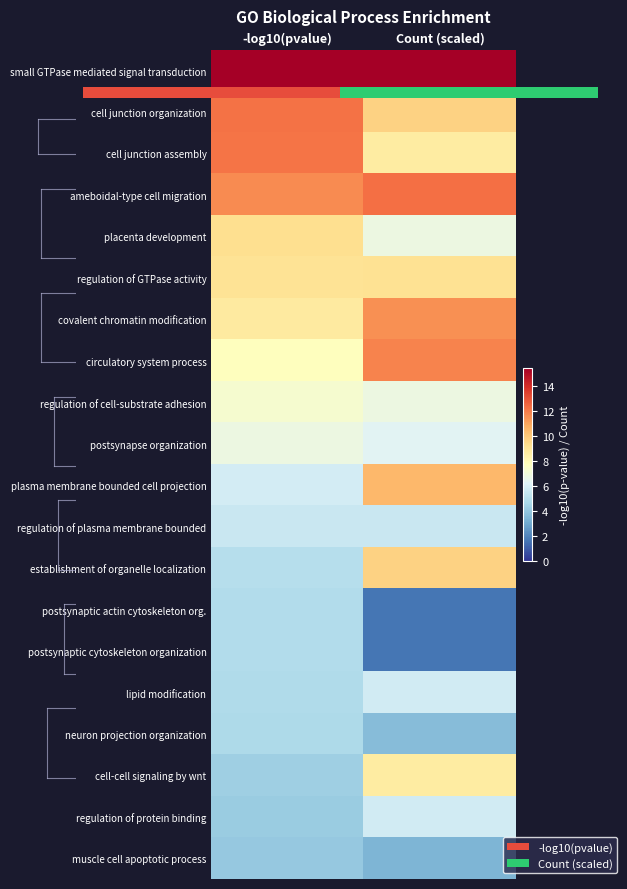

What is the difference between the placenta development values at Count (scaled) and -log10(pvalue)?

2.5